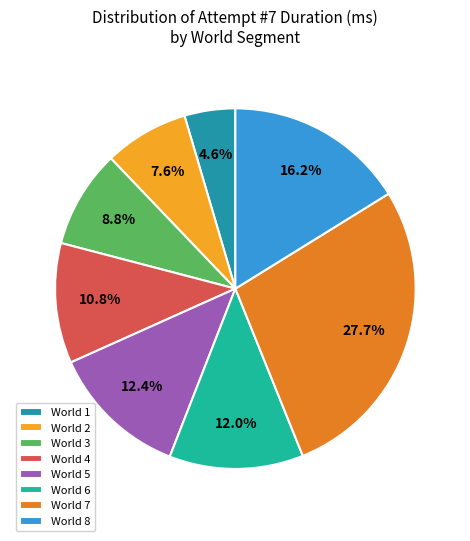

What percentage is the World 1 slice, to the nearest percent?

5%